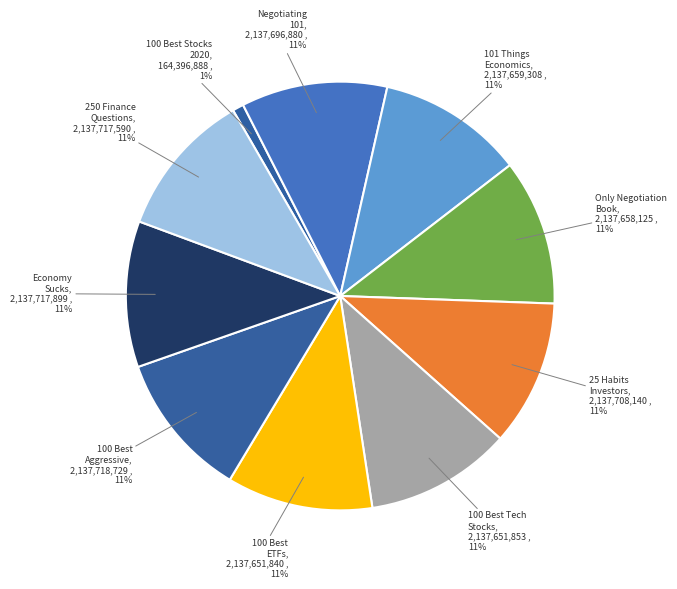

How many segments does this pie chart have?

10